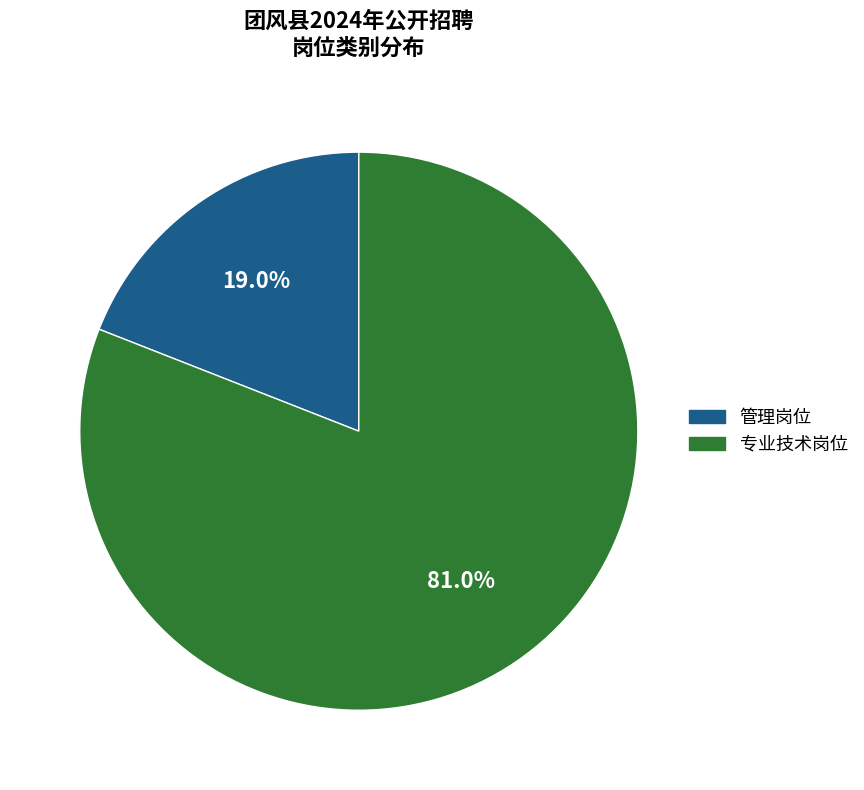

To the nearest percent, what portion does 专业技术岗位 represent?

81%